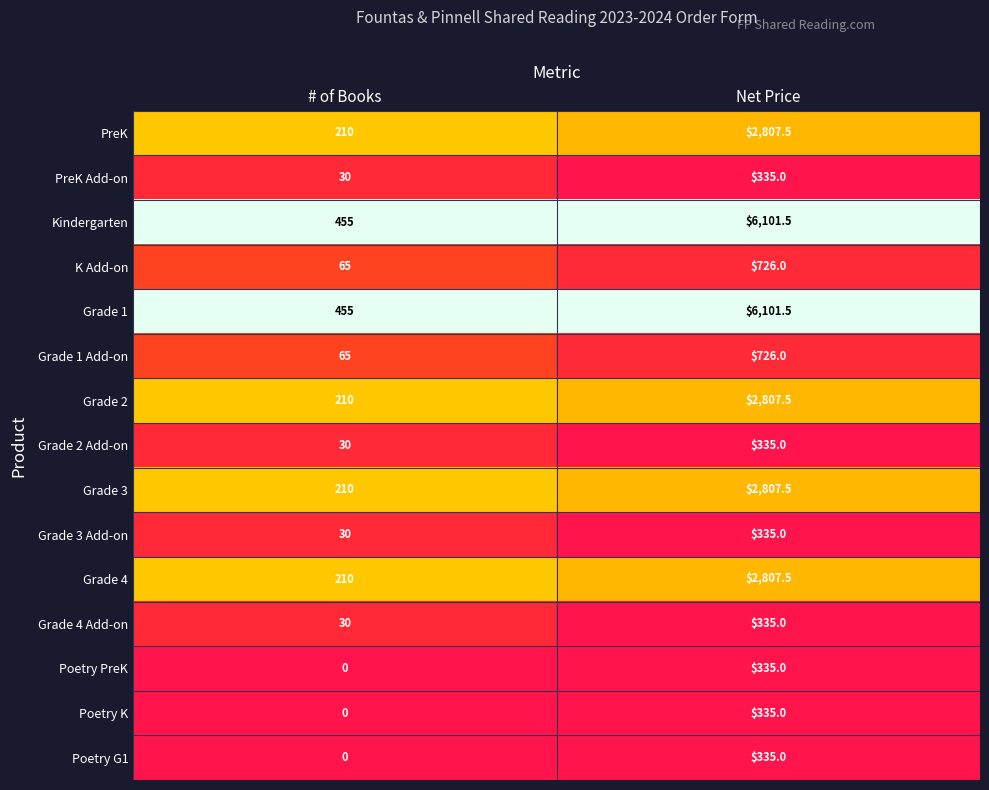

What is the approximate value of Grade 1 at Net Price?

6101.5